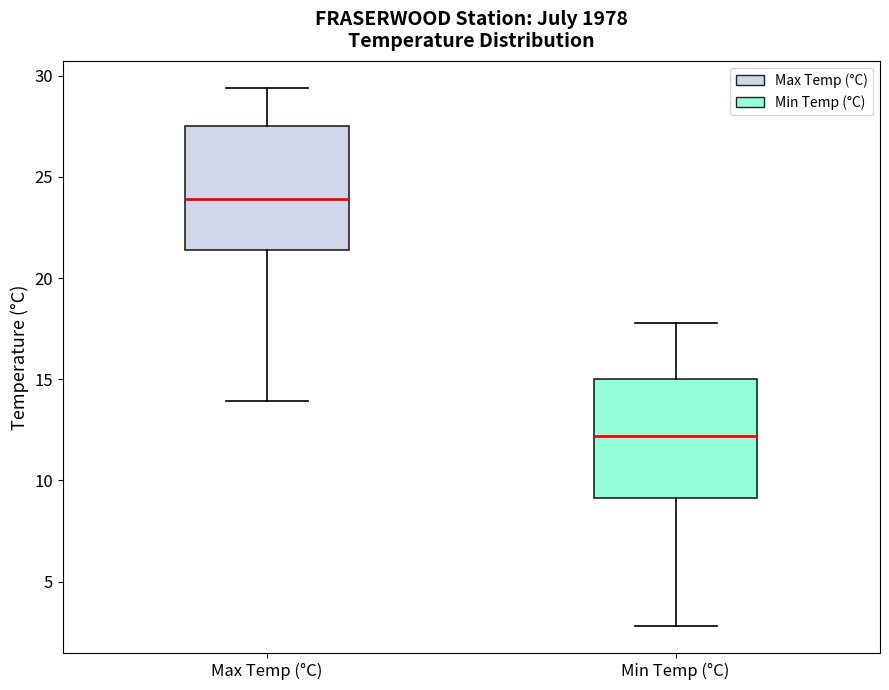

Reading left to right, transcribe this box plot: for each box, give where its median line is, the range the box spans, and where its two whiskers end, as read against the y-axis. The values are not printed on the chart, so give them approximately, as read against the axis.

Max Temp (°C): median 24.0, box 21.5 to 27.5, whiskers 14.0 to 29.5
Min Temp (°C): median 12.0, box 9.0 to 15.0, whiskers 3.0 to 18.0